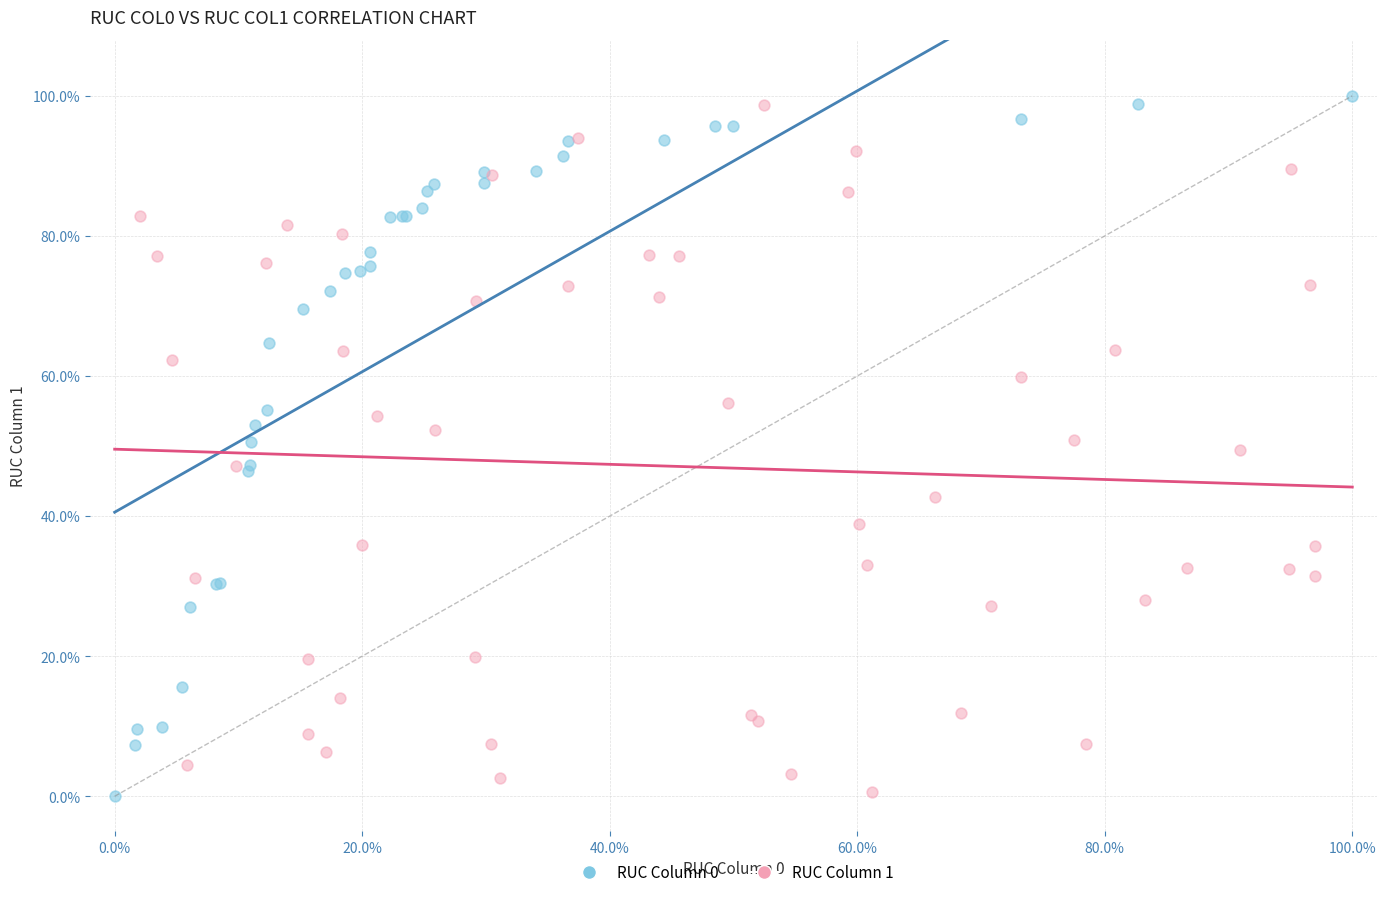

What are all the series names shown in the legend?

RUC Column 0, RUC Column 1